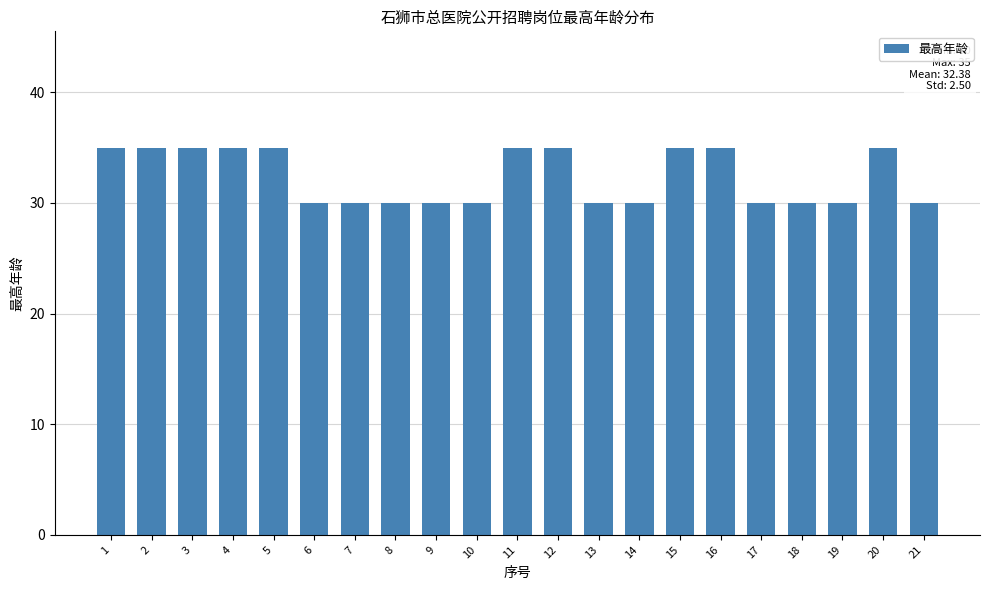

Reading left to right, transcribe all the data shown in this chart.

35	35	35	35	35	30	30	30	30	30	35	35	30	30	35	35	30	30	30	35	30